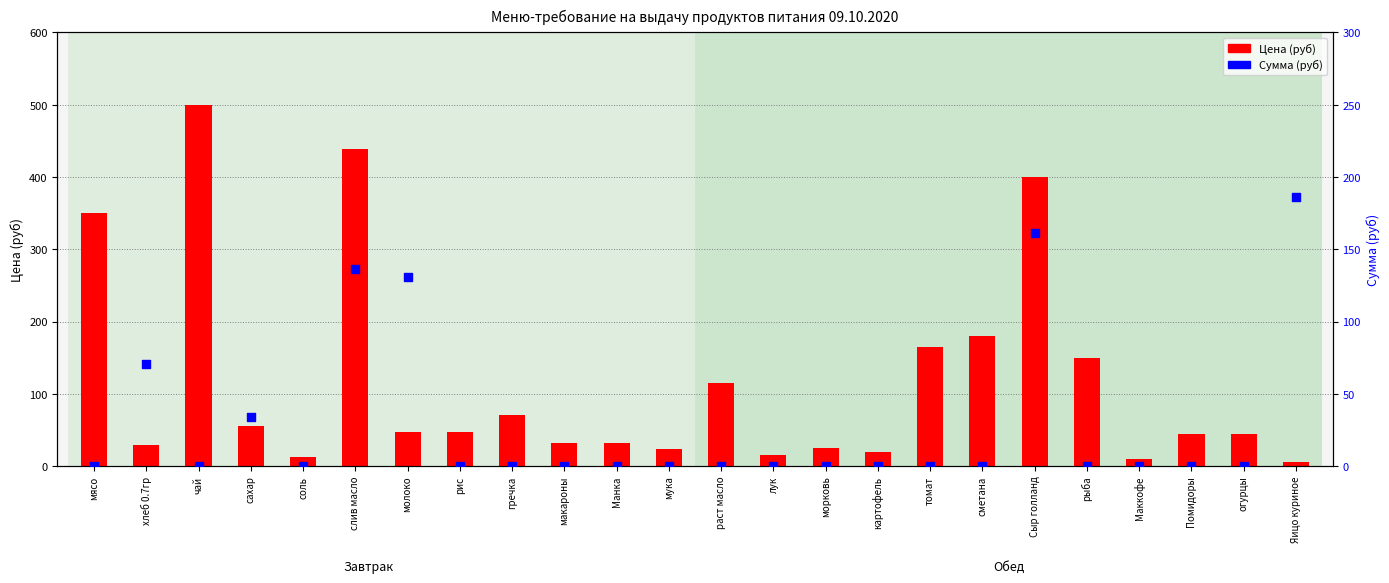

Is the value of Цена (руб) at Манка greater than the value of Сумма (руб) at Маккофе?

Yes